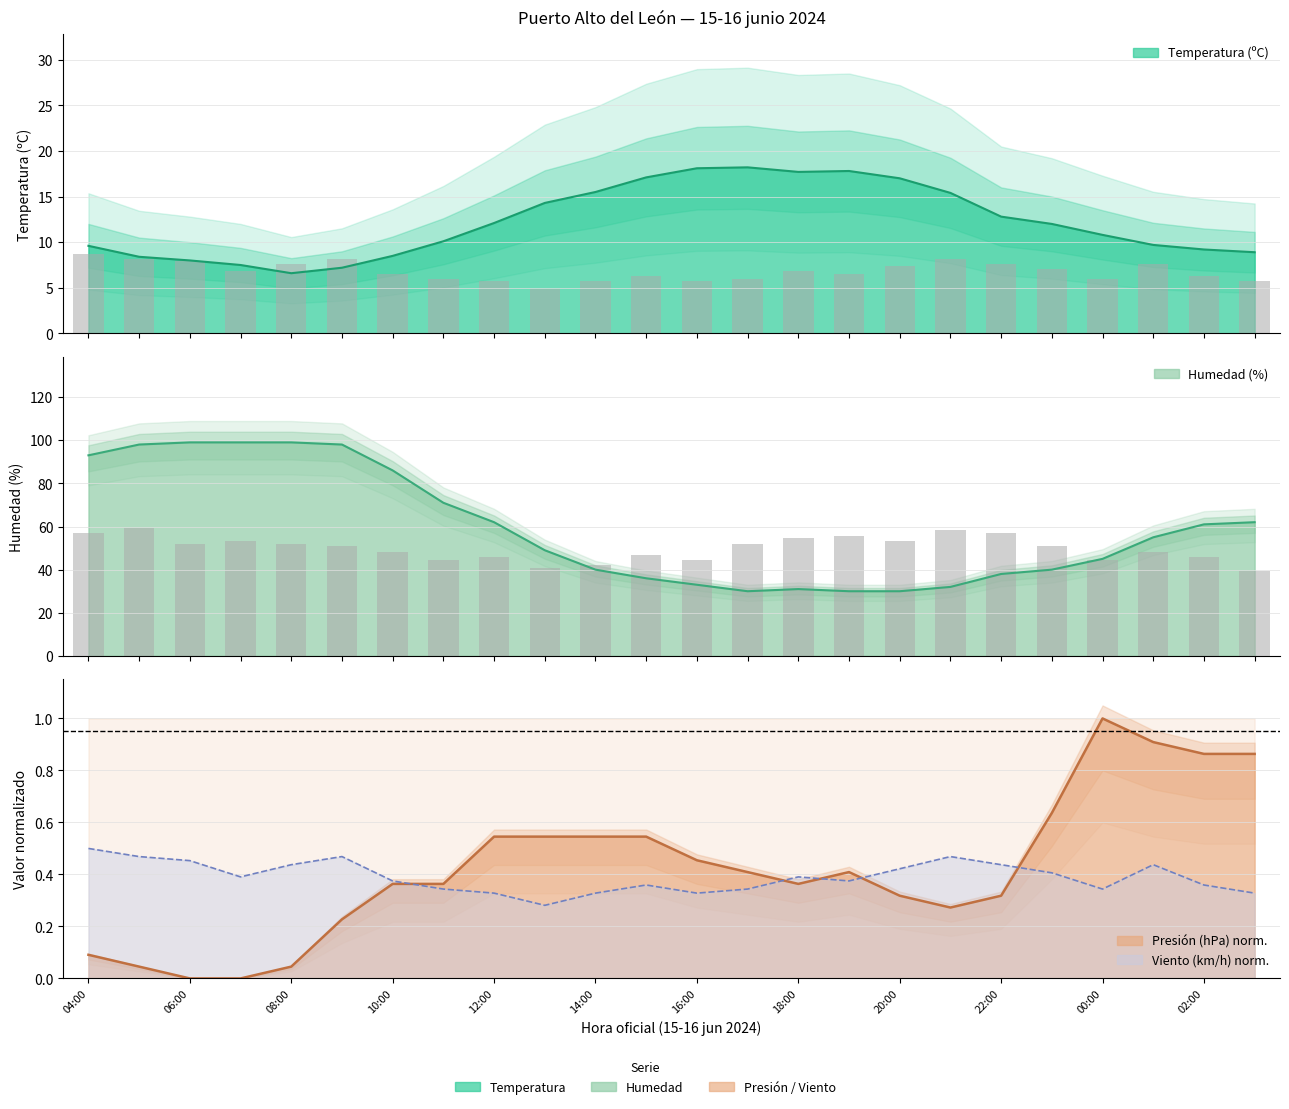

Which series changed the most between 13:00 and 22:00?

Racha (km/h)